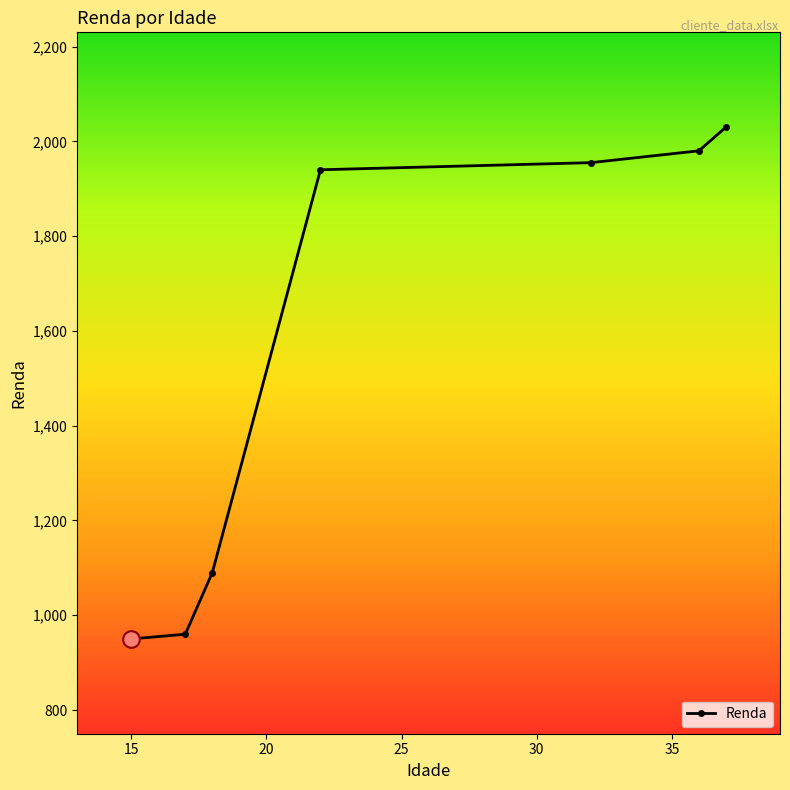

What is the value of the 1st point from the left?

950